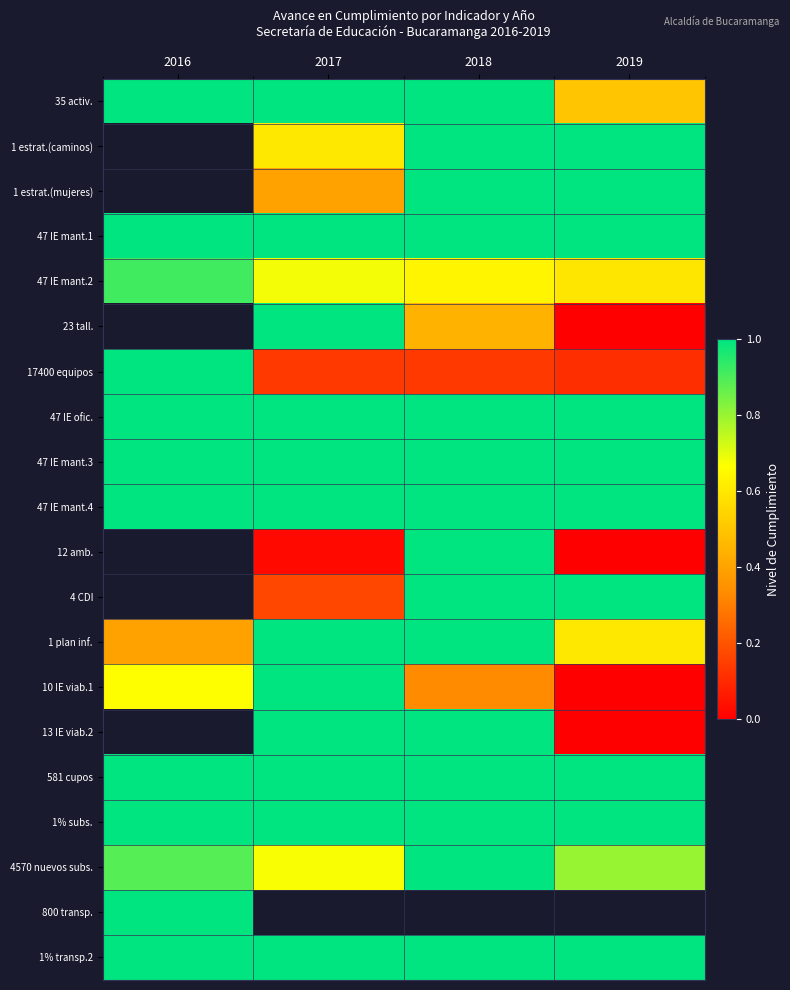

How many data points in 4 CDI are less than 1?

1